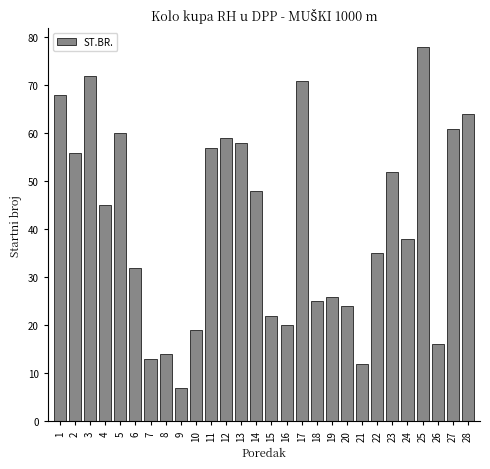

Reading left to right, transcribe all the data shown in this chart.

1=68	2=56	3=72	4=45	5=60	6=32	7=13	8=14	9=7	10=19	11=57	12=59	13=58	14=48	15=22	16=20	17=71	18=25	19=26	20=24	21=12	22=35	23=52	24=38	25=78	26=16	27=61	28=64